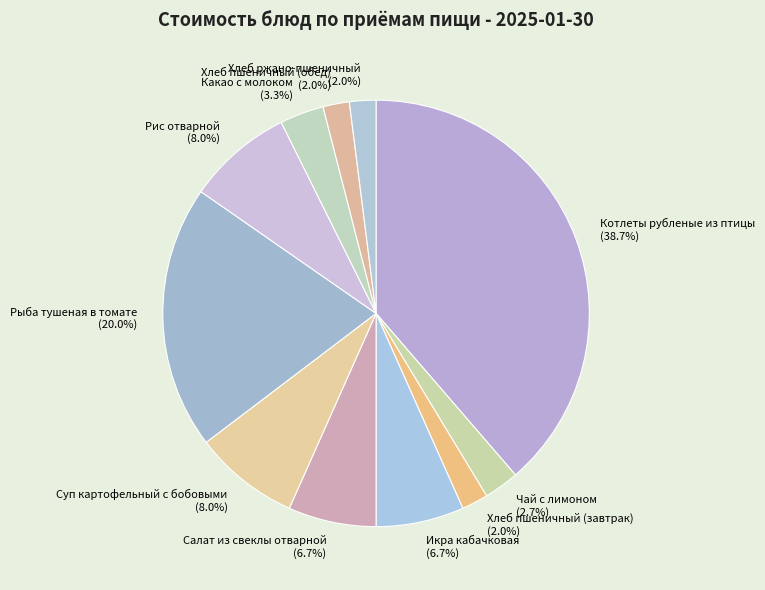

To the nearest percent, what is the average slice percentage?

9%